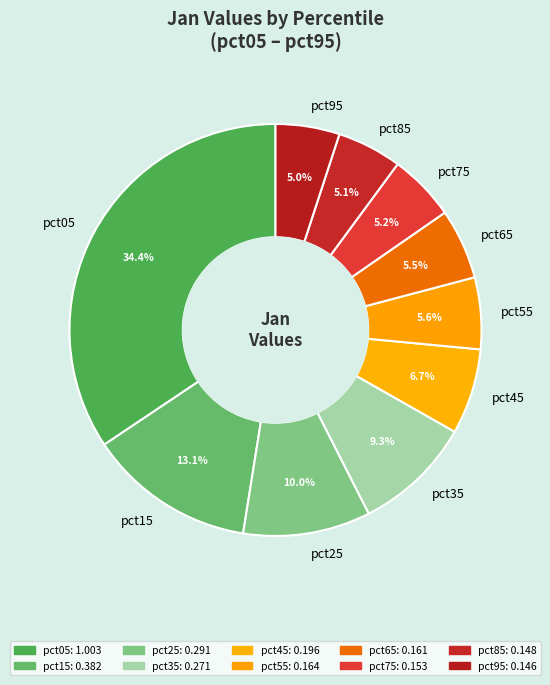

Does any single category account for the majority?

No